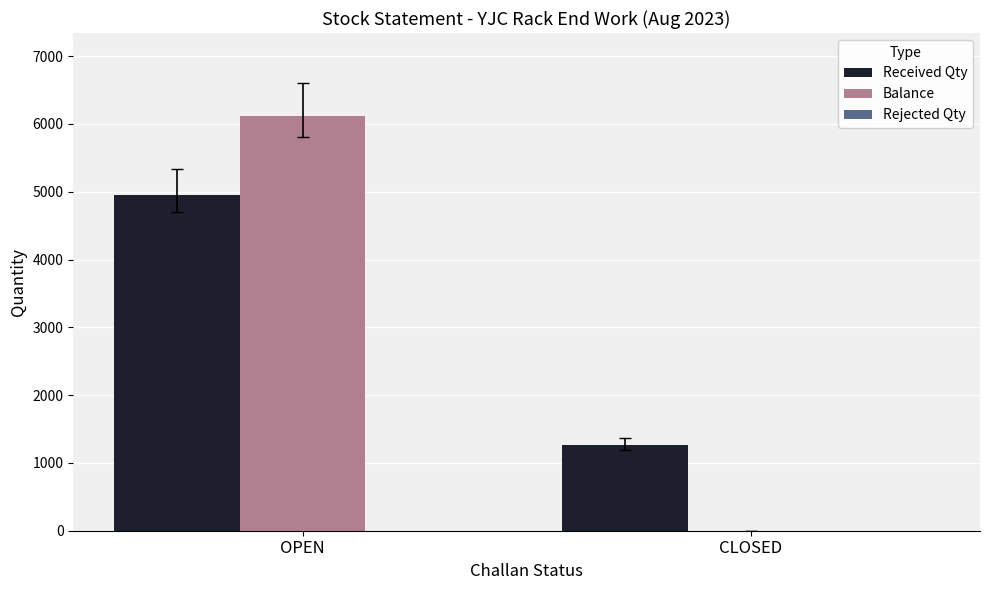

True or false: Received Qty has a value of 4945 at OPEN.

True